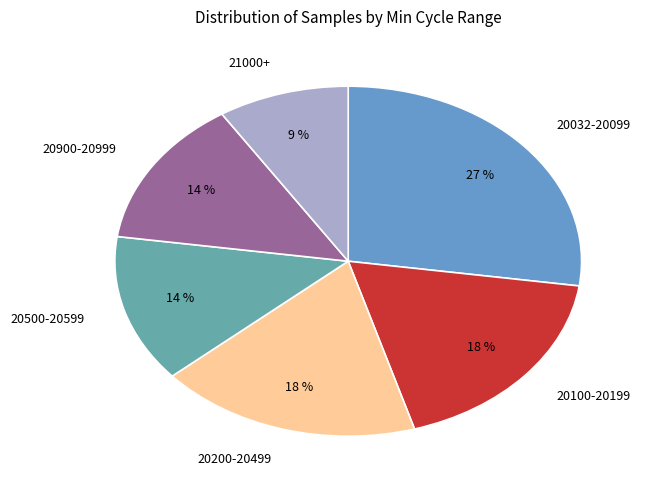

Between 20032-20099 and 20200-20499, which is larger?

20032-20099